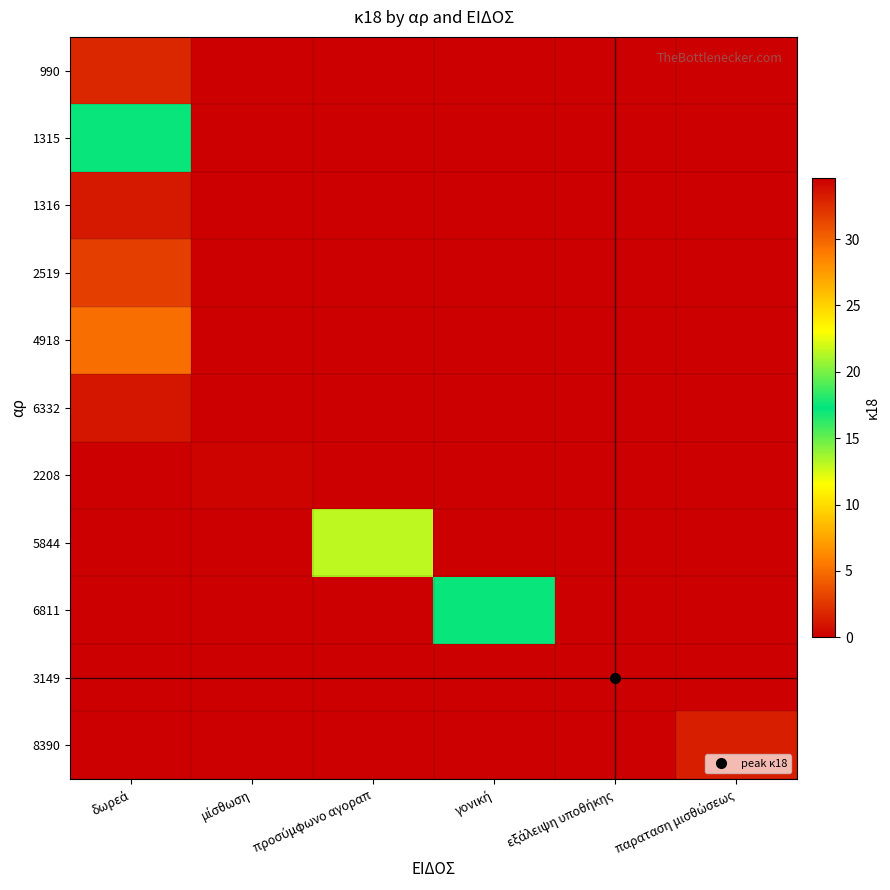

Is it true that 990 equals 0.6 at προσύμφωνο αγοραπ?

False